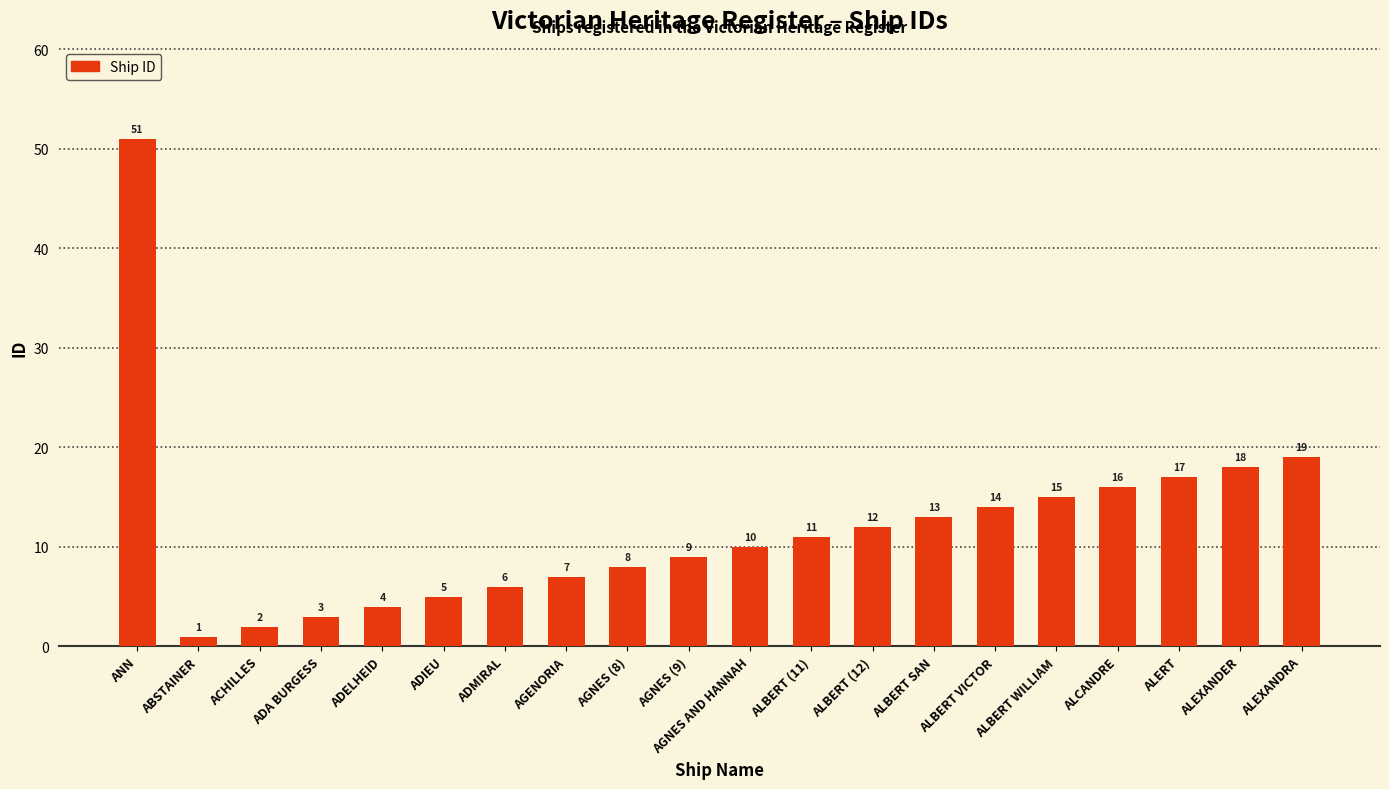

Reading left to right, transcribe all the data shown in this chart.

51	1	2	3	4	5	6	7	8	9	10	11	12	13	14	15	16	17	18	19